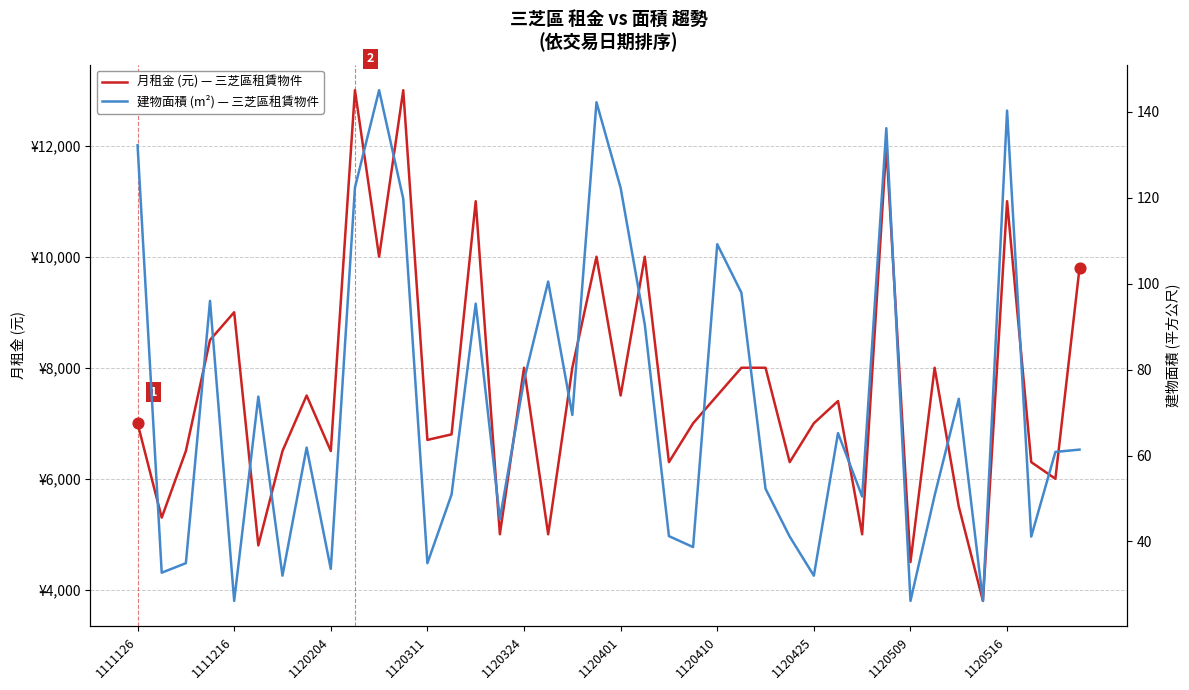

What is the total value across all series at 13?

6850.9